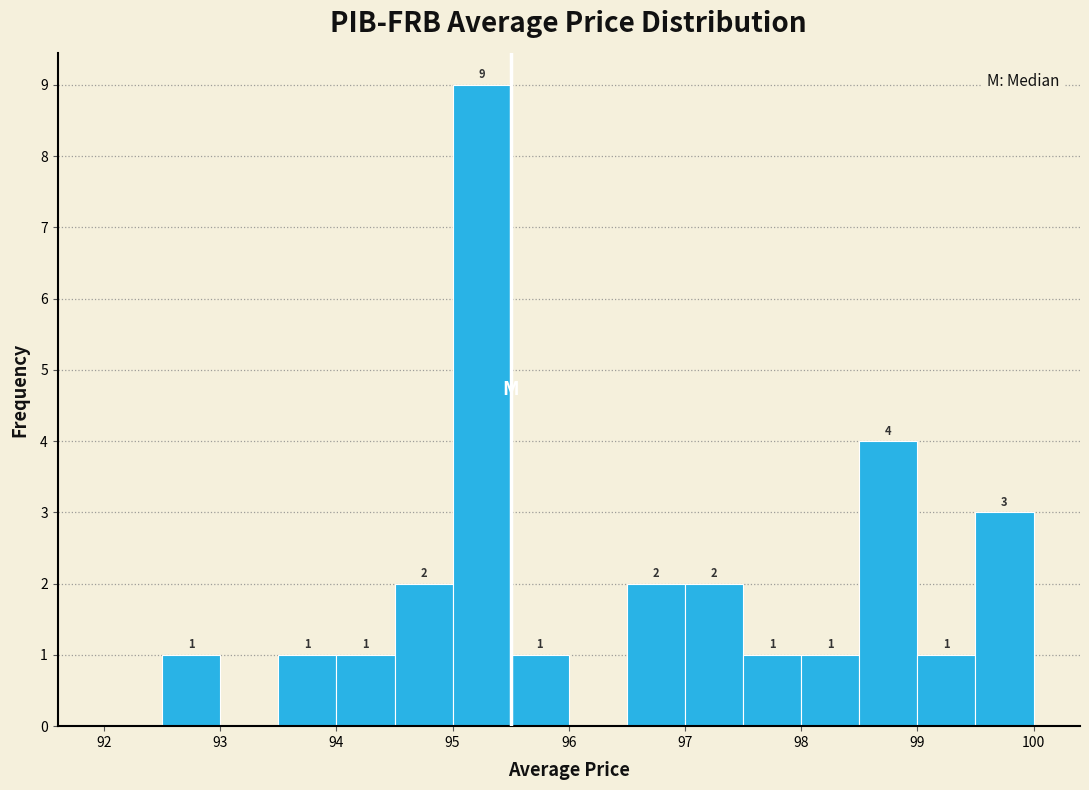

Which range on the x-axis has the tallest bar?

95.0 to 95.5